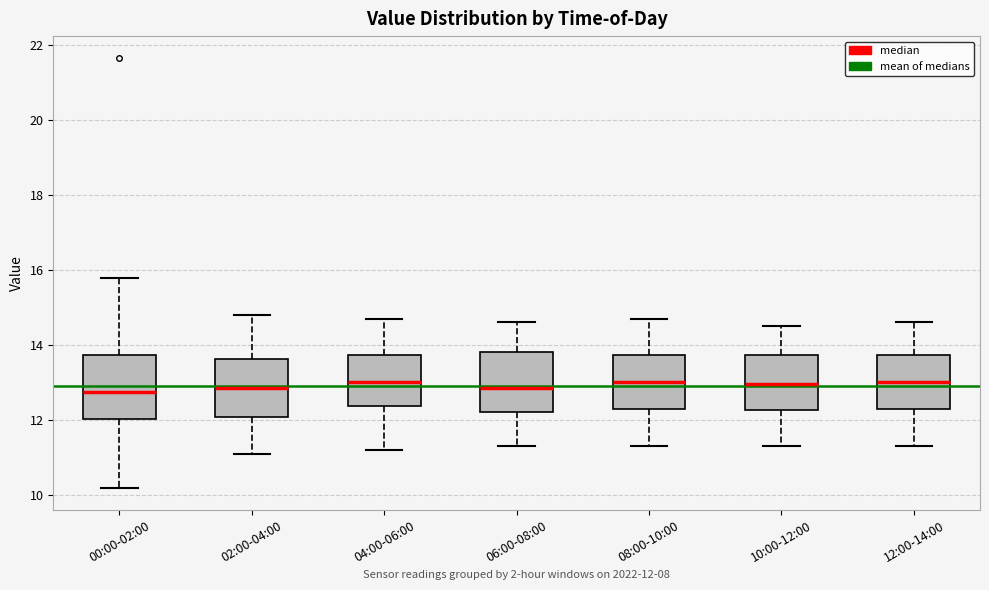

Where does the median line of the box for 02:00-04:00 sit on the y-axis? The values are not printed on the chart, so give them approximately, as read against the axis.

12.8